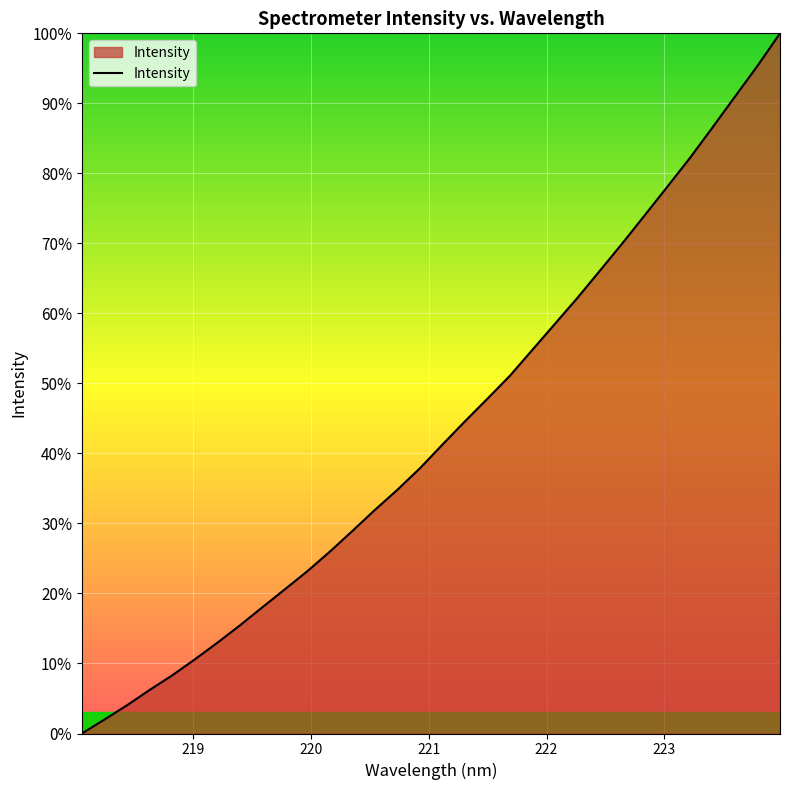

What is the greatest value displayed?

100.0